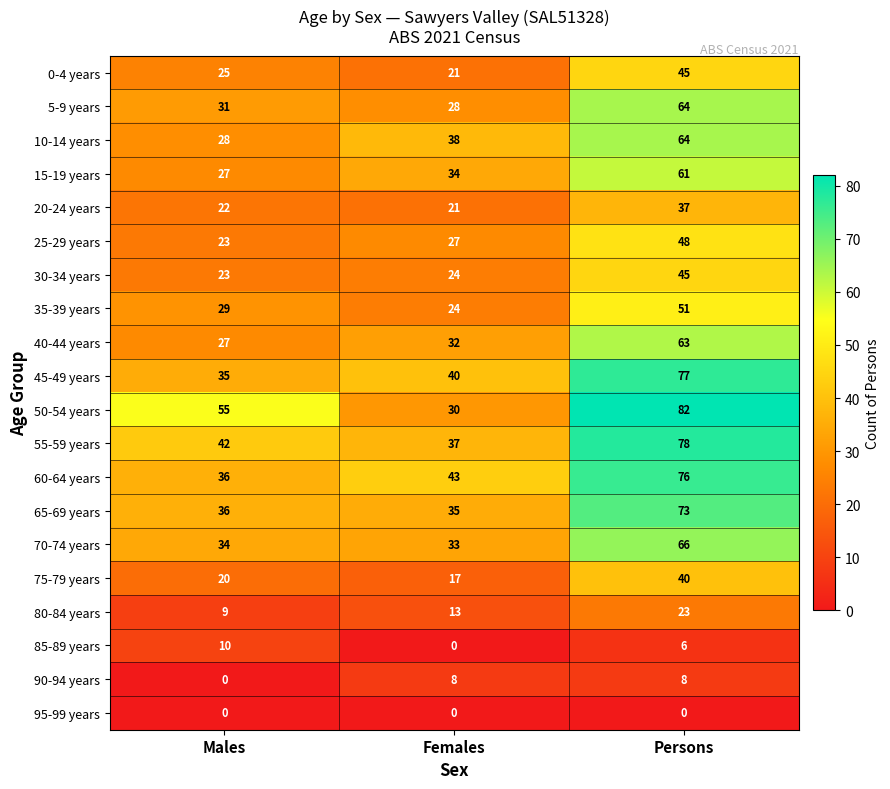

The value of 15-19 years at Persons is 12. True or false?

False